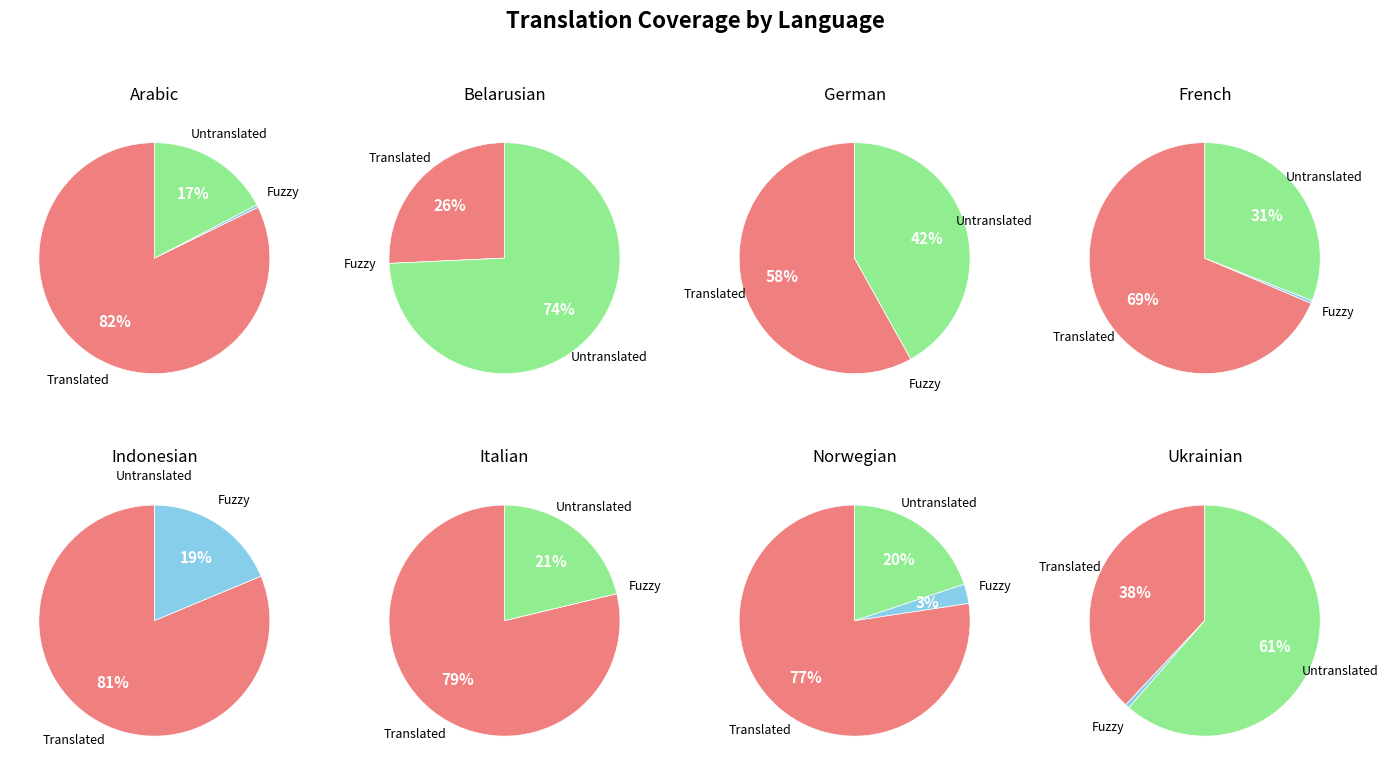

How many segments does this pie chart have?

23